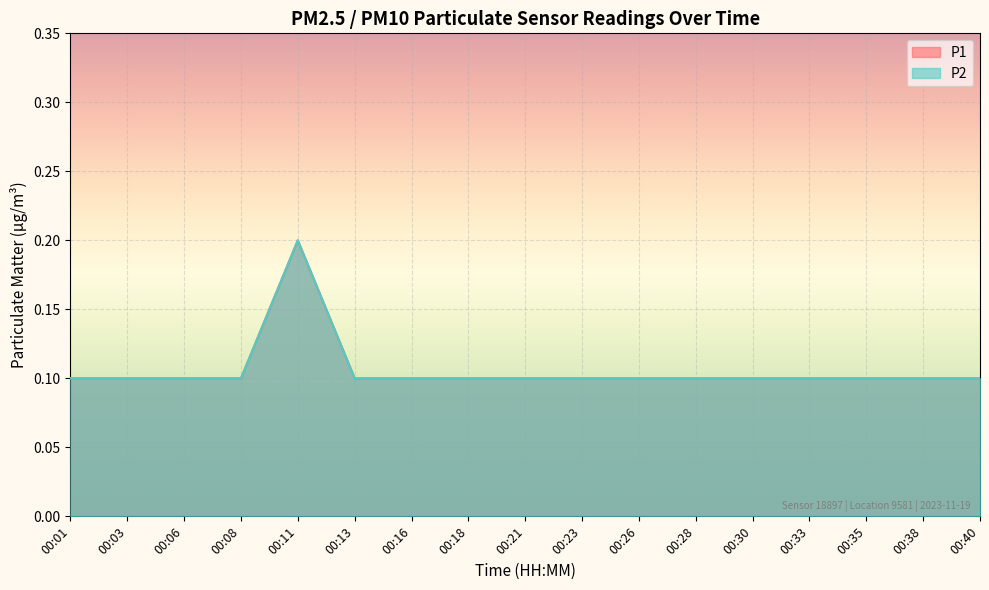

What is the maximum value for P1?

0.2